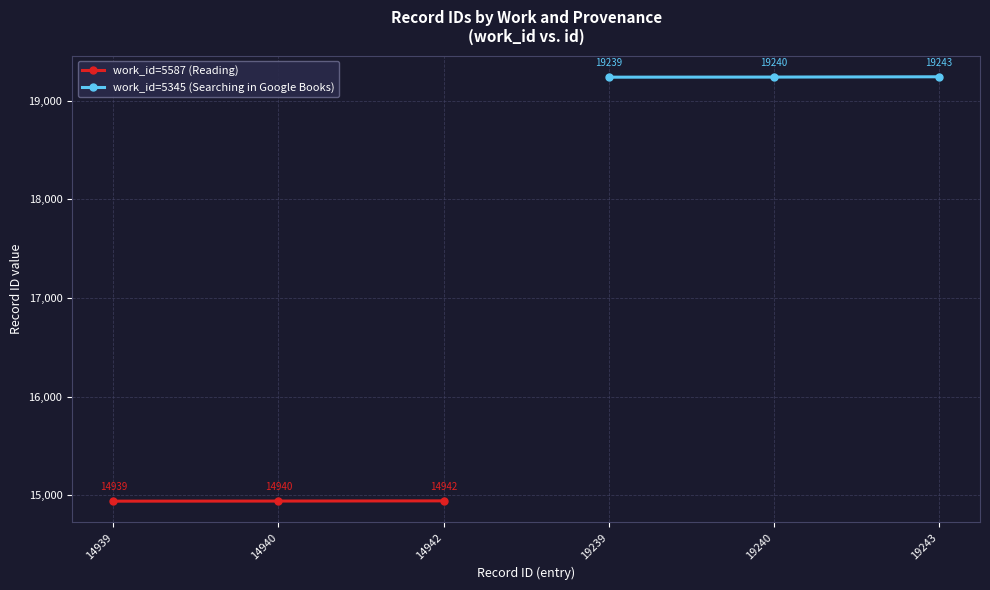

Count the work_id=5587 (Reading) values in the range 14939 to 14942.

3